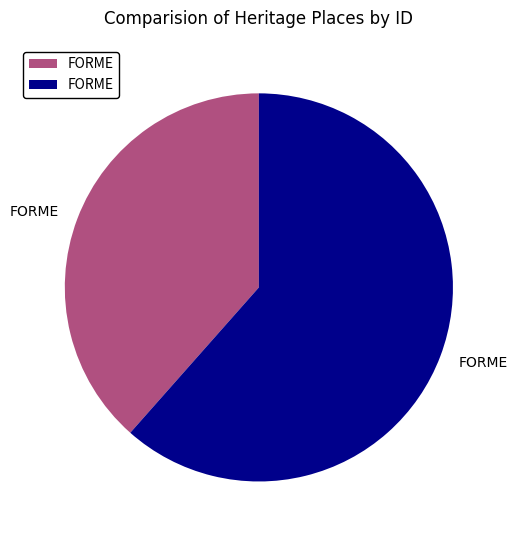

Is there any slice that represents more than half of the pie?

Yes